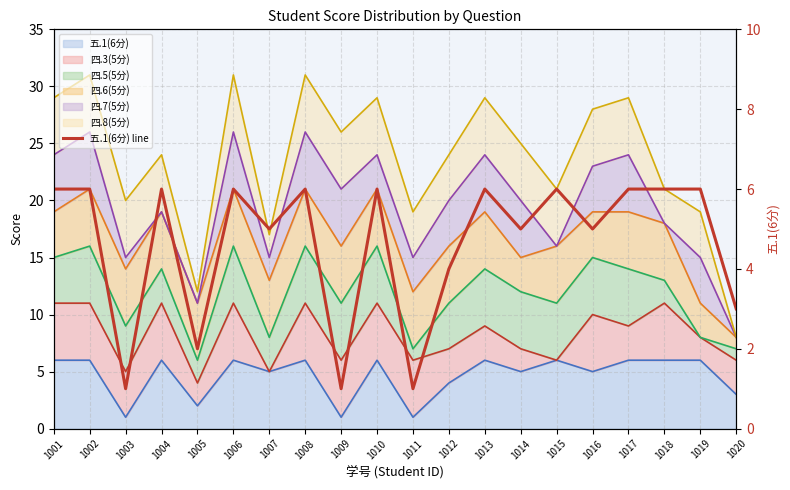

At which label is the value closest to 3?

1020